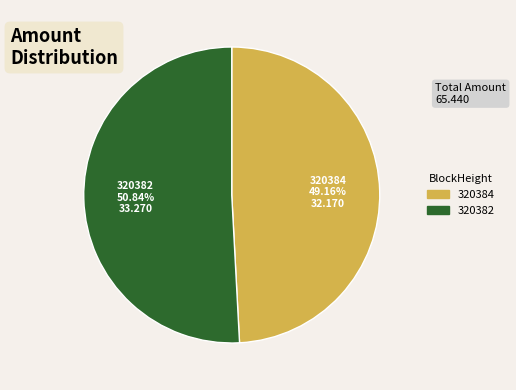

Which slice is the largest?

320382